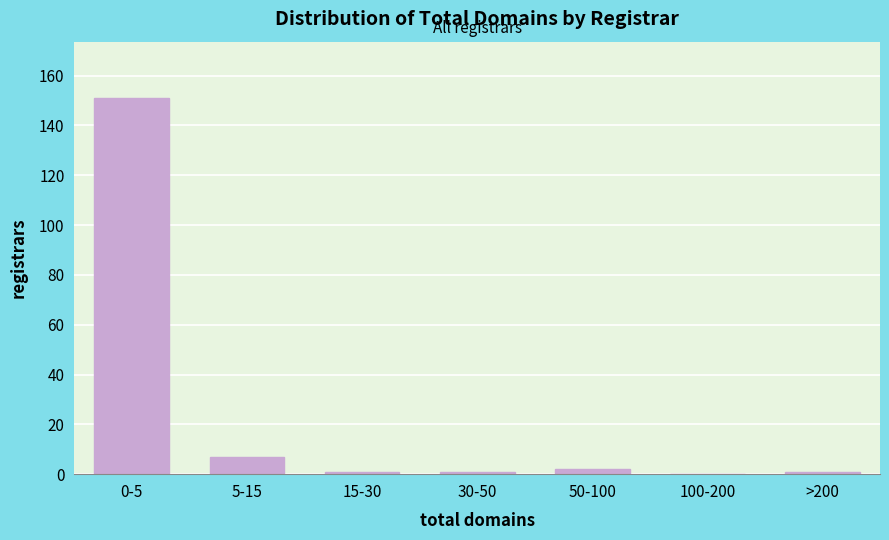

Reading left to right, list all the values displayed in this chart.

0-5=151	5-15=7	15-30=1	30-50=1	50-100=2	100-200=0	>200=1